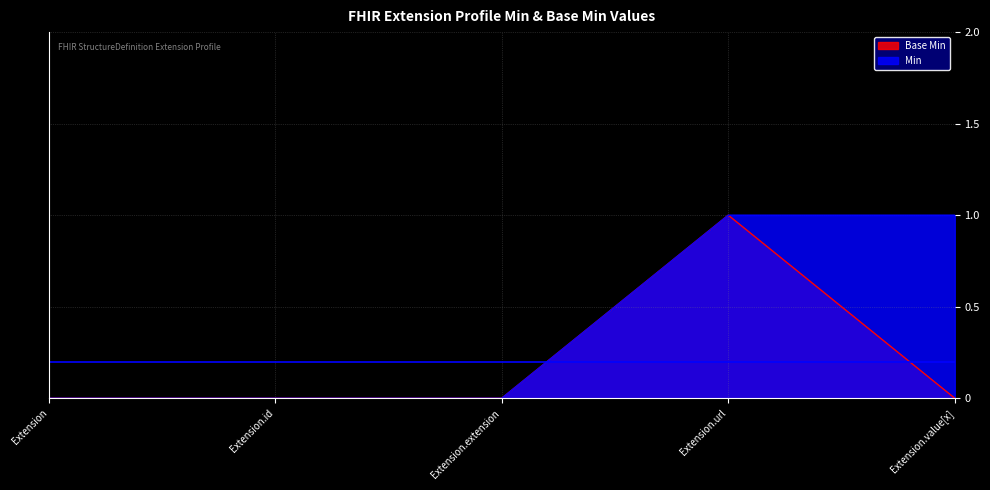

True or false: Base Min and Min intersect in this chart.

False